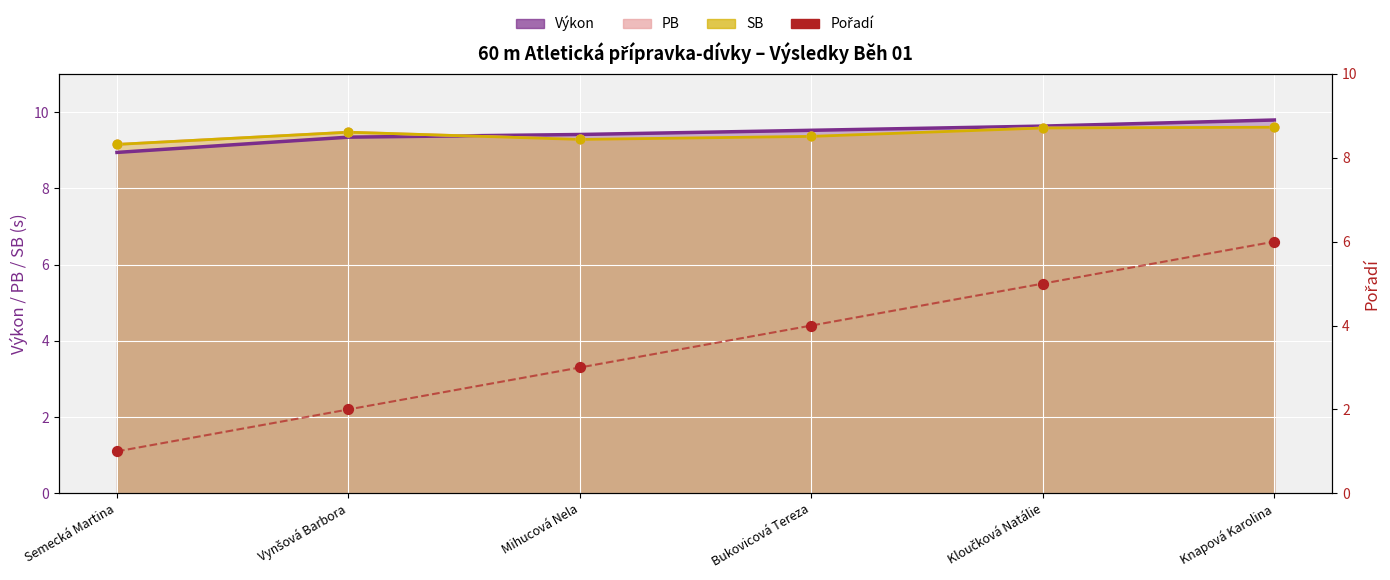

Is the value of SB at Vynšová Barbora greater than the value of Výkon at Vynšová Barbora?

Yes